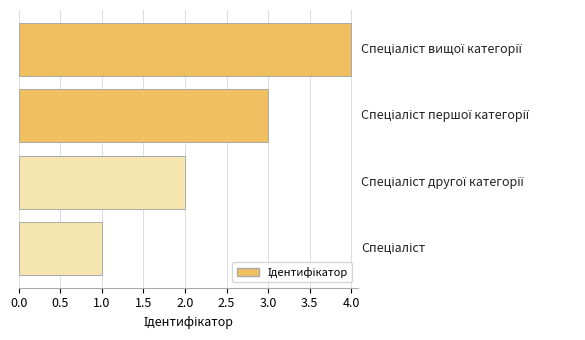

What is the difference between the maximum and minimum values?

3